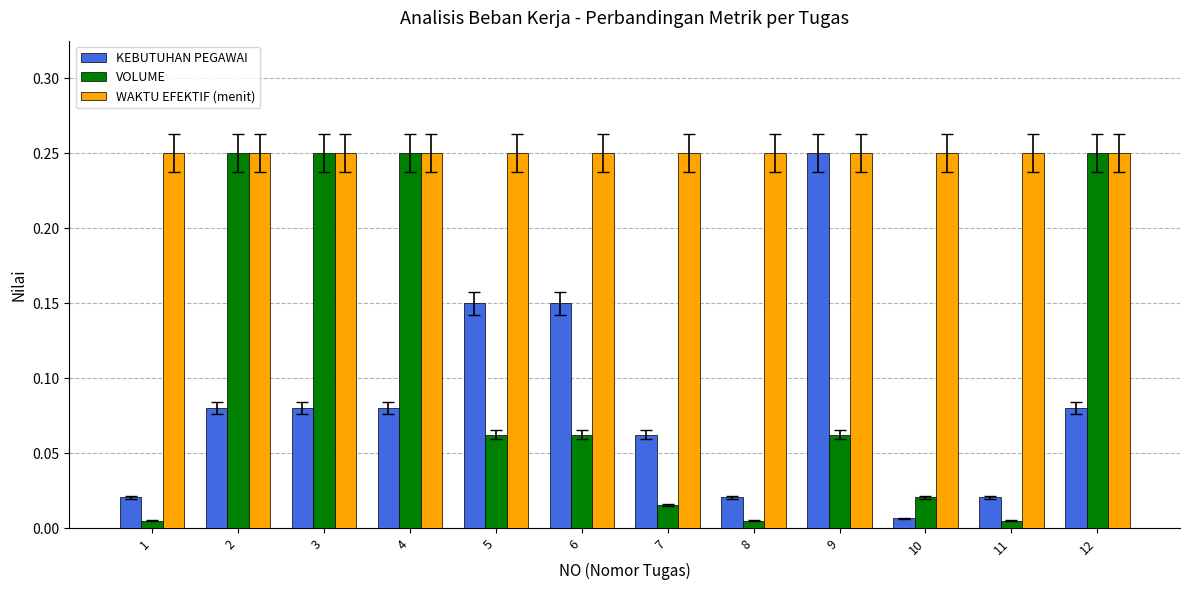

How many data points does each series have?

12